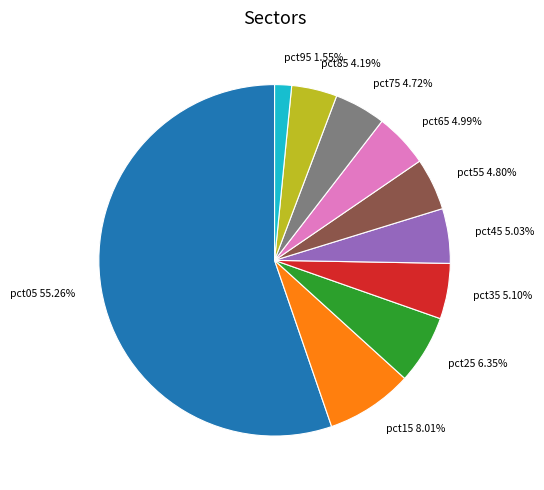

Combined, do pct35 and pct45 account for over 50%?

No